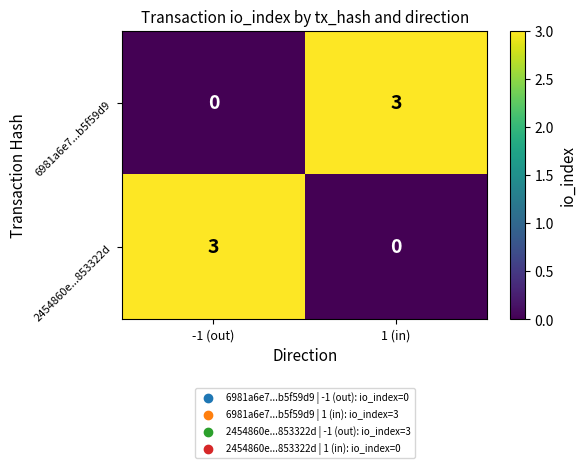

What is the sum of the 6981a6e7...b5f59d9 values at 1 (in) and -1 (out)?

3